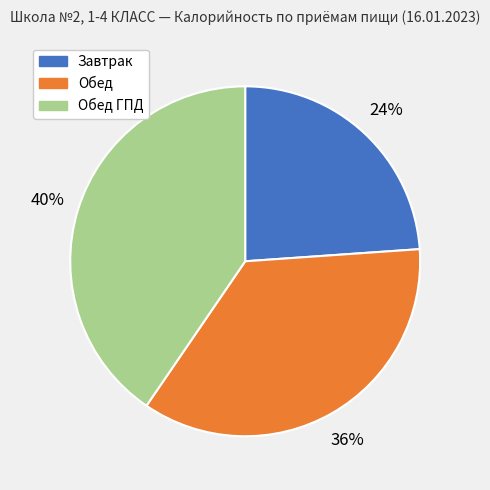

How many slices are in this pie chart?

3